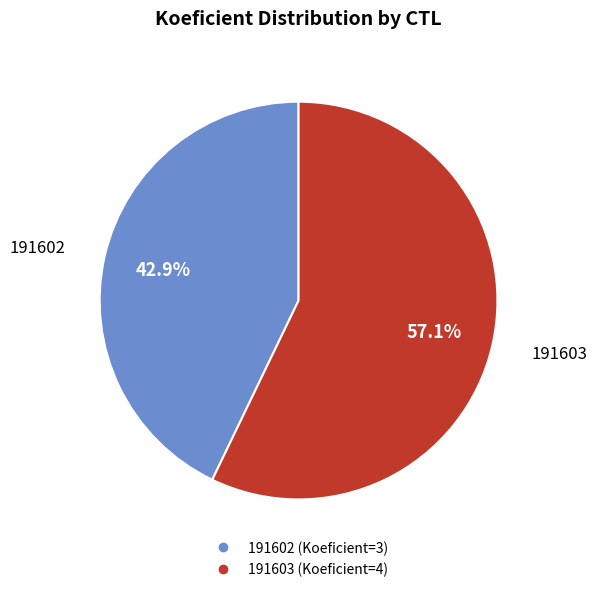

Rank the categories by value from highest to lowest.

191603, 191602